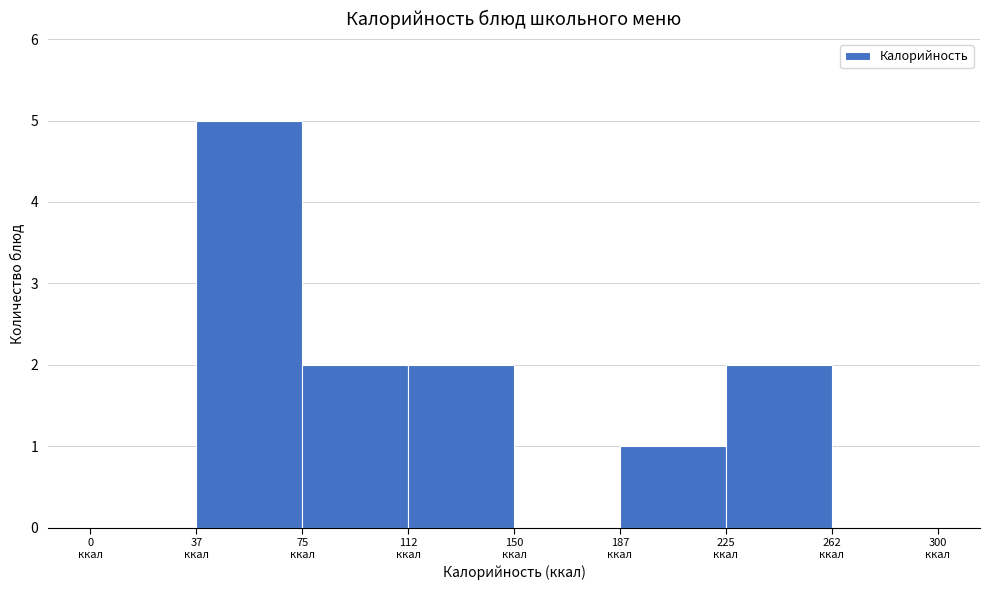

Which range on the x-axis has the tallest bar?

40 to 75